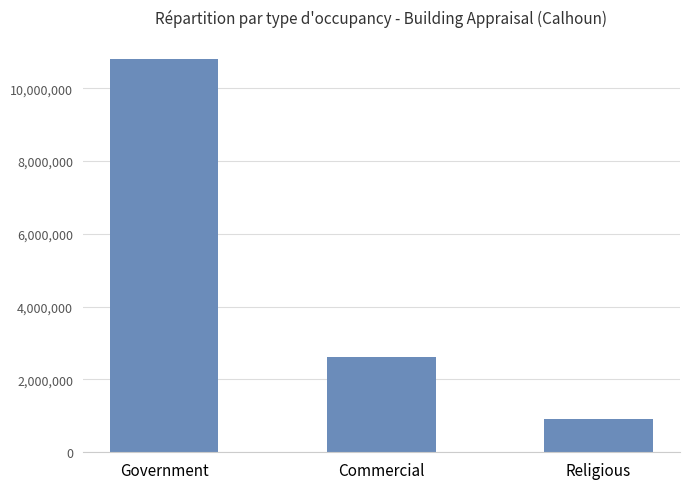

What is the label of the 2nd bar from the right?

Commercial